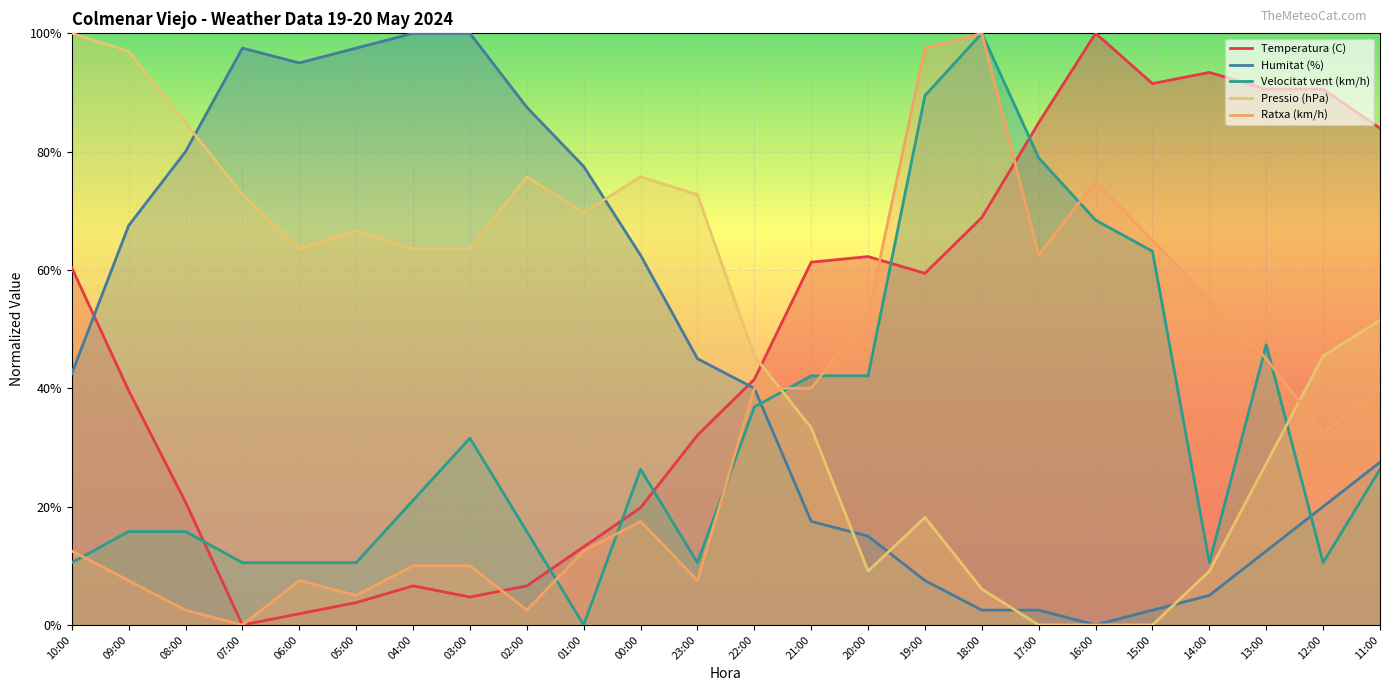

Between 11:00 and 19:00, which is larger?

11:00